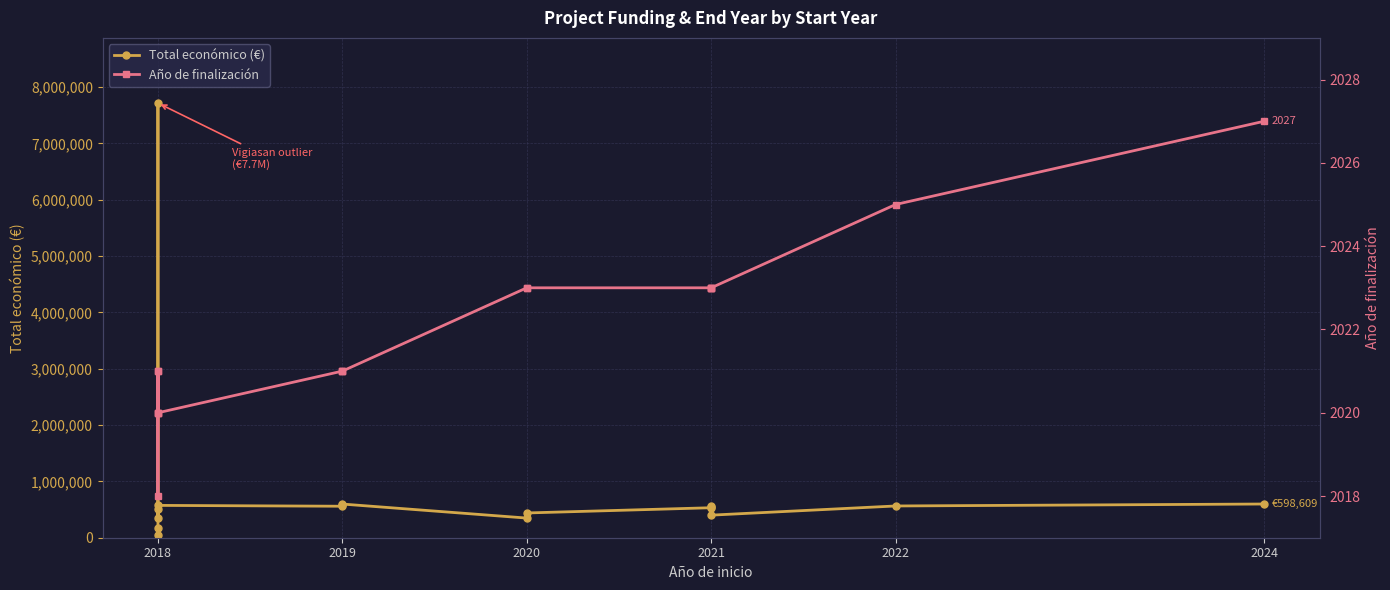

What is the value of the Total económico (€) point at the 5th from the left?

165000